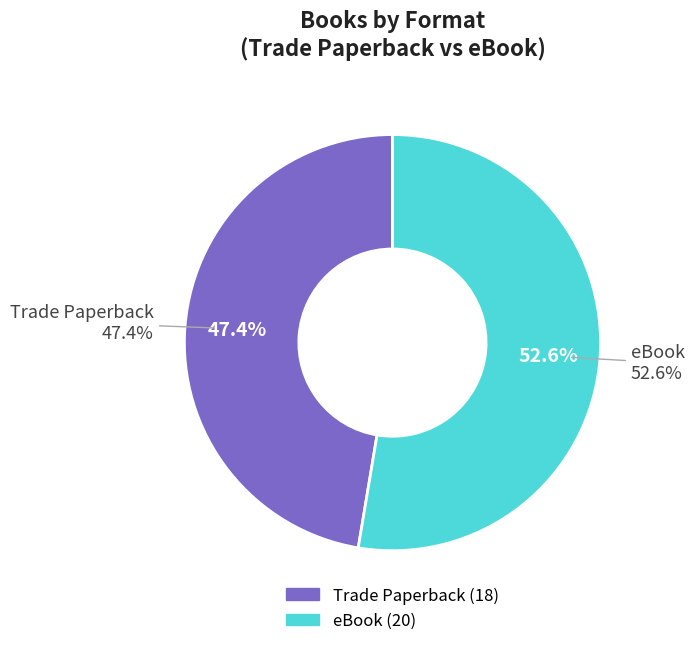

Which slice is the largest?

eBook